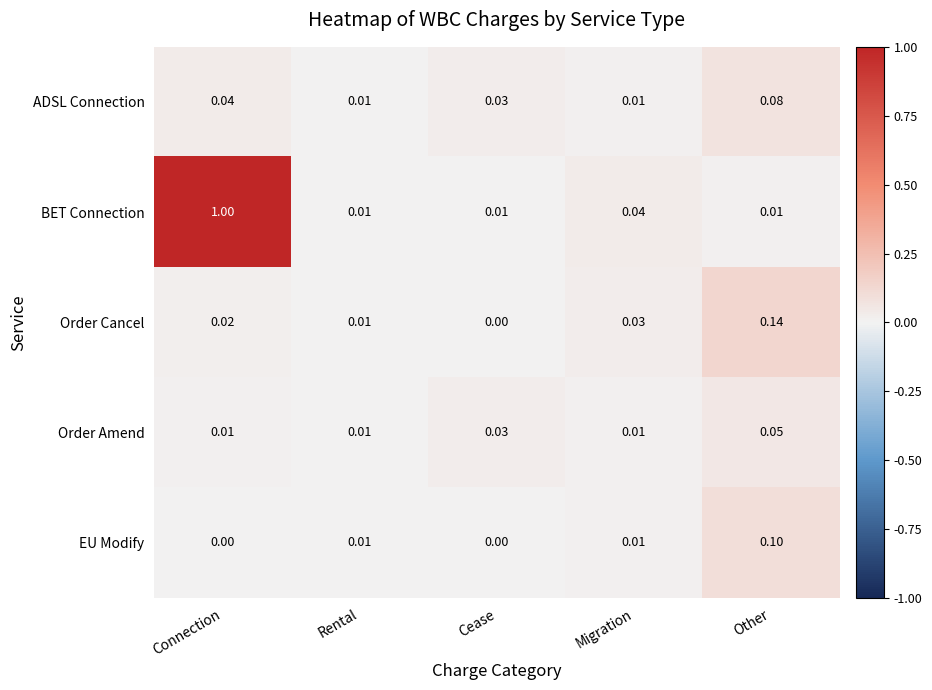

Which series has the largest range (max minus min)?

BET Connection